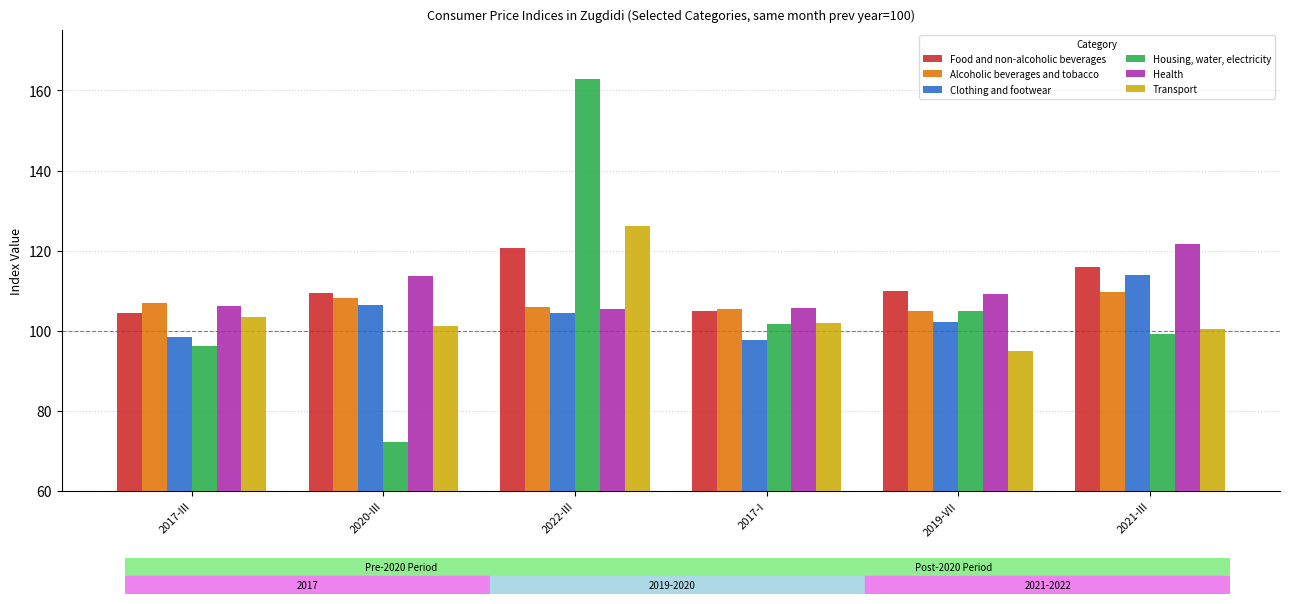

At which category is the sum across all series the highest?

2022-III